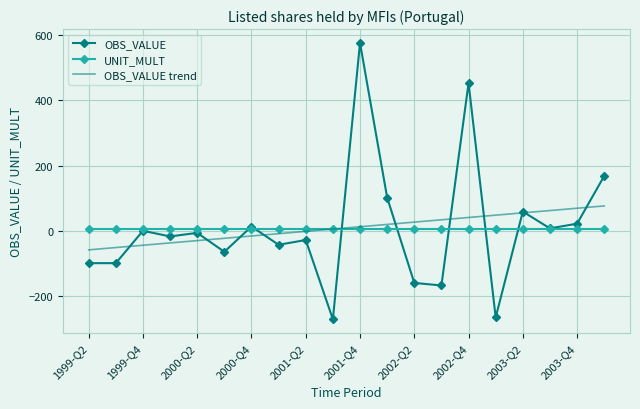

Which series has the largest range (max minus min)?

OBS_VALUE